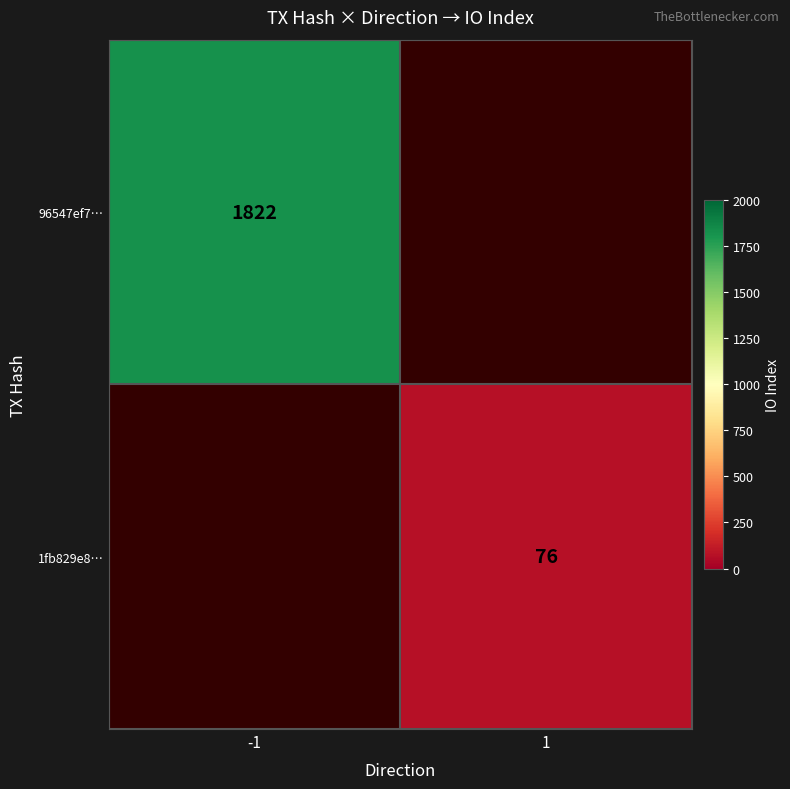

At how many categories does at least one series exceed 1623?

1